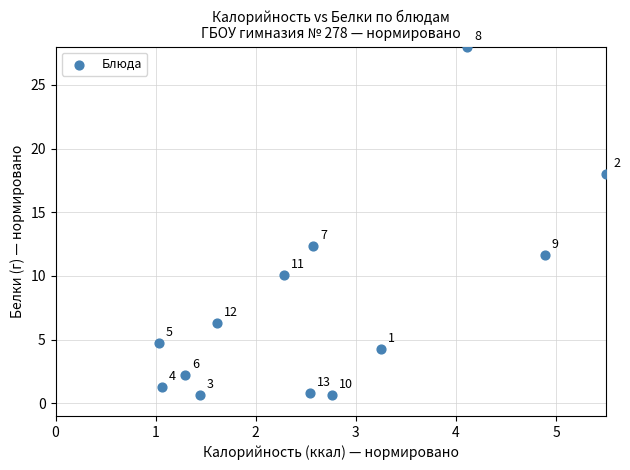

What is the range of X values (max minus min)?

4.5